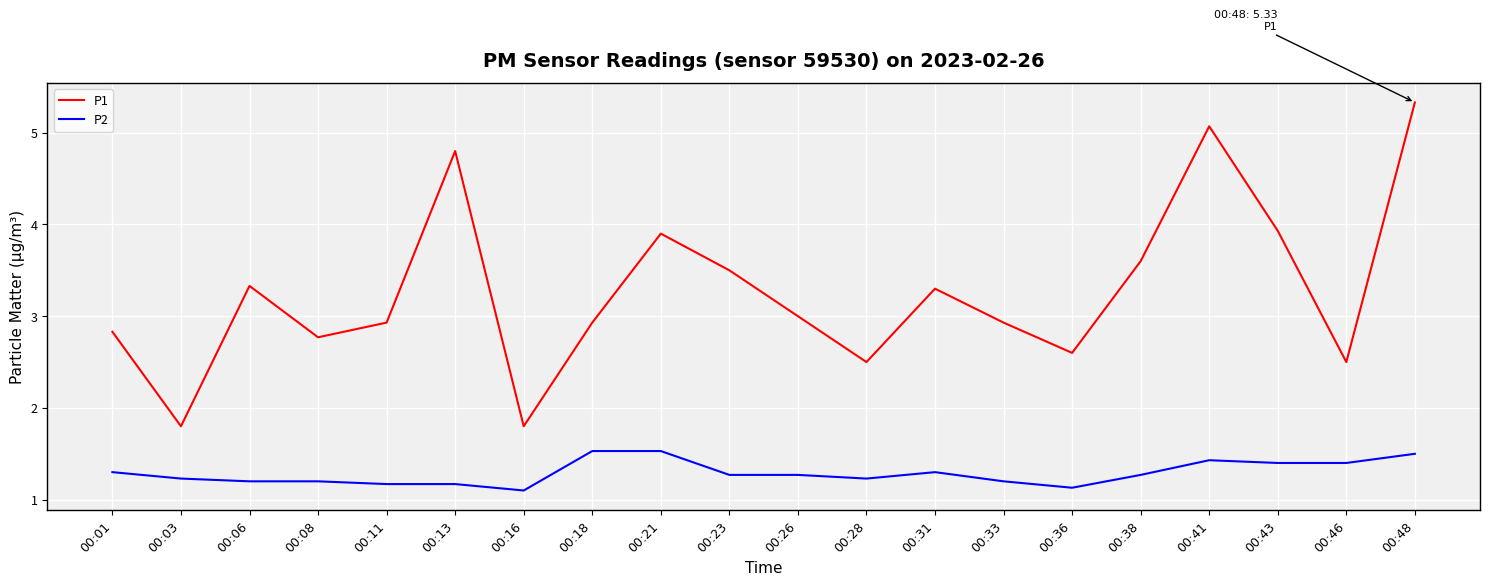

What is the difference between the P1 values at 00:01 and 00:18?

0.1